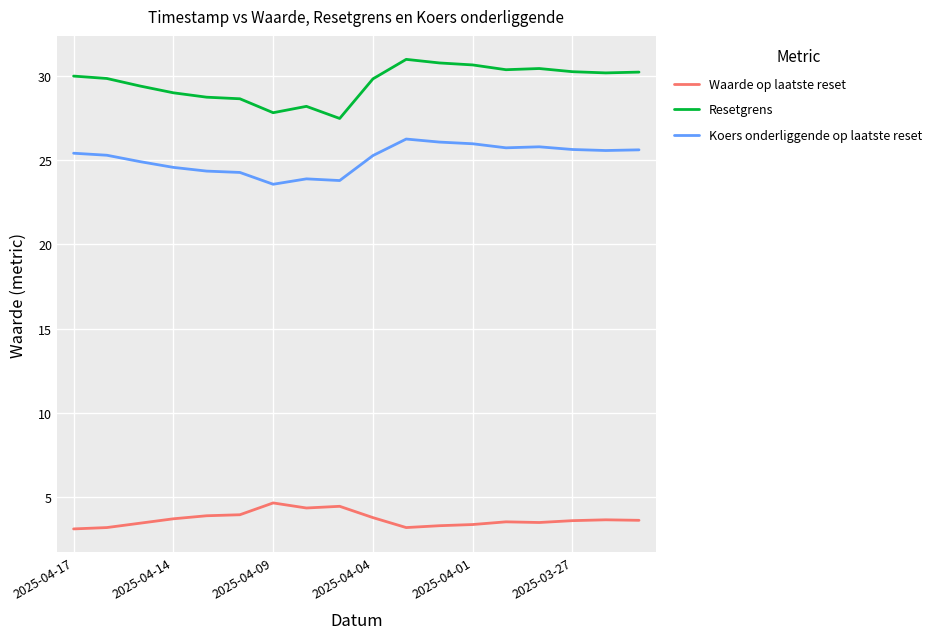

What is the greatest value displayed?

31.0